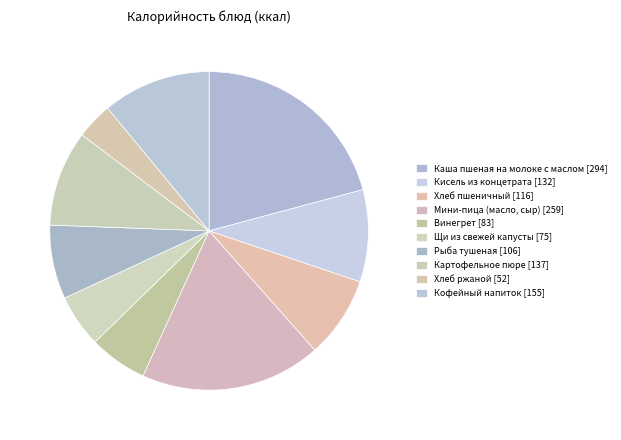

Count the number of slices in the pie.

10